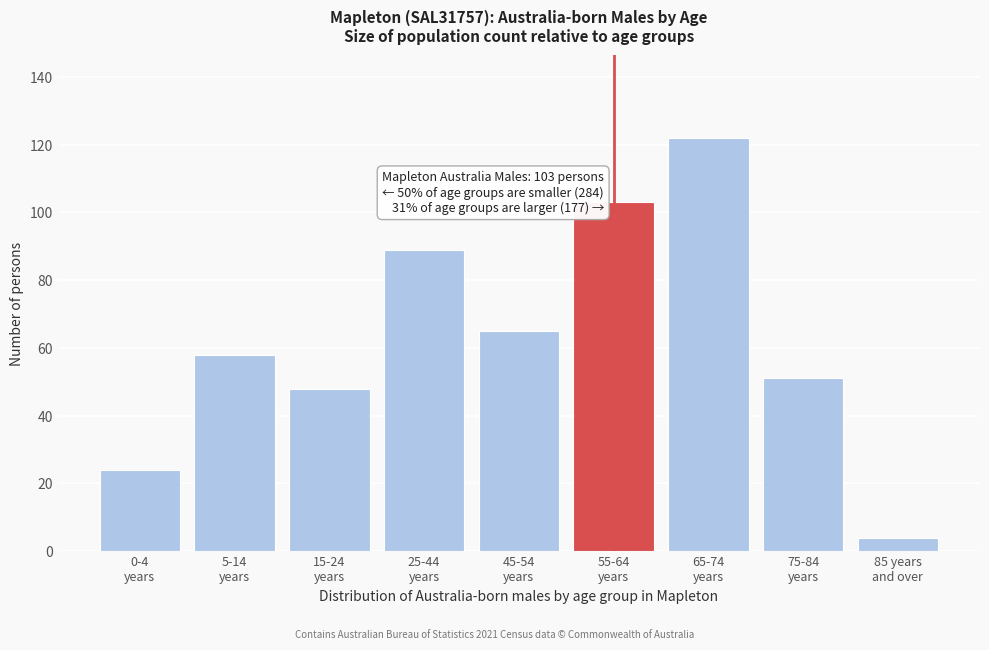

Reading right to left, transcribe all the data shown in this chart.

4	51	122	103	65	89	48	58	24